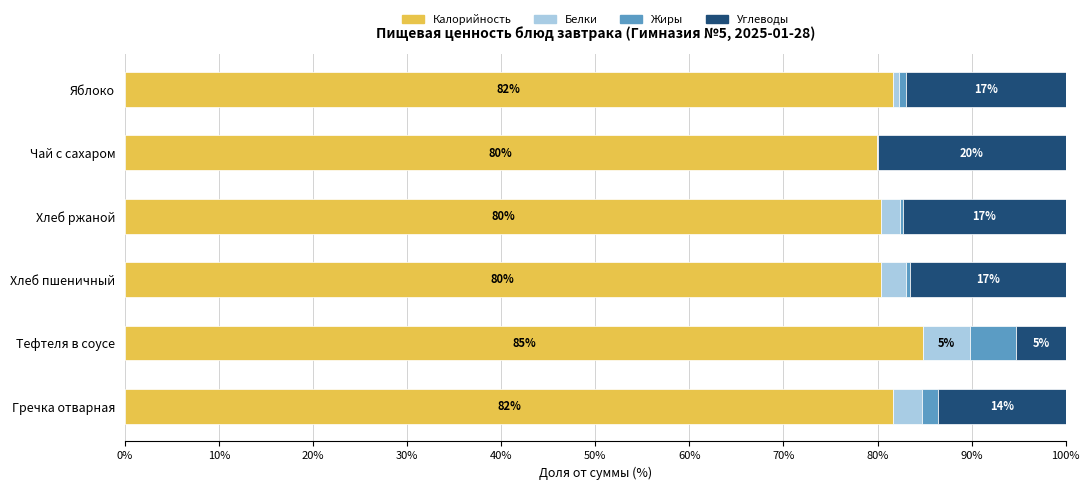

Read the Калорийность value at Тефтеля в соусе.

84.8